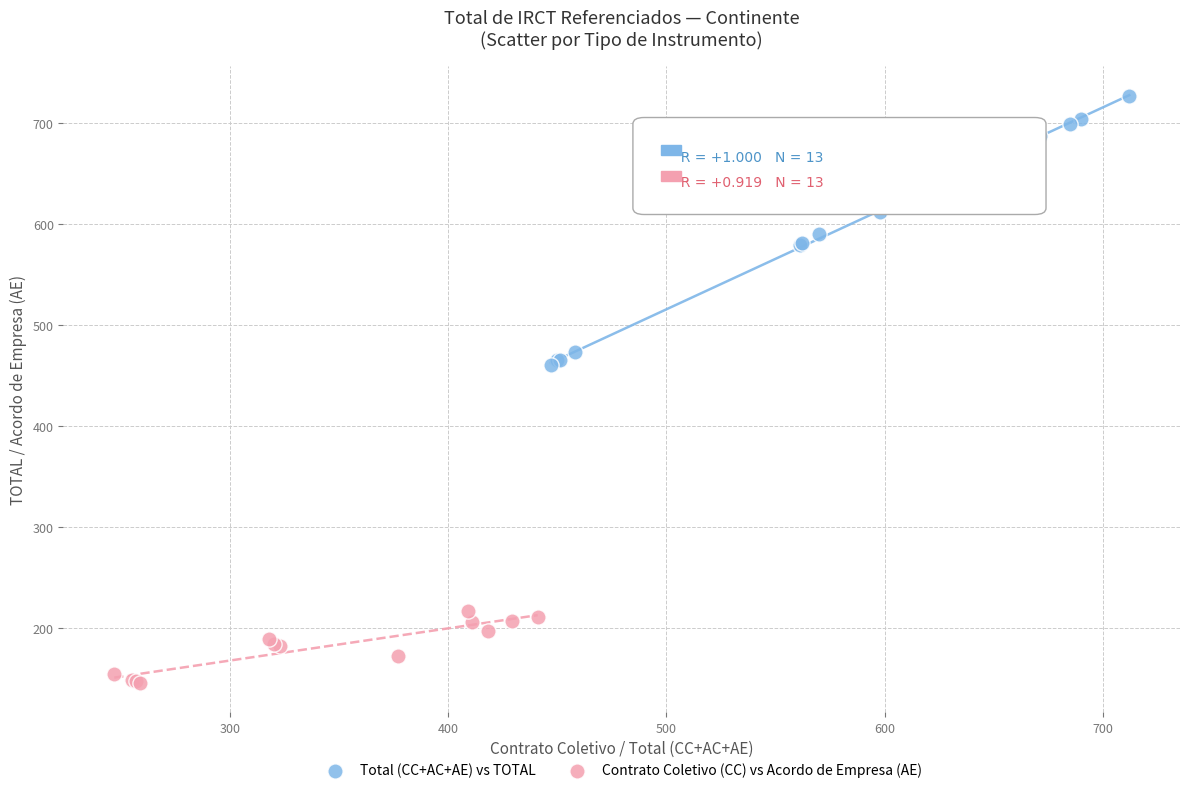

Which series contains the highest Y value?

Total (CC+AC+AE) vs TOTAL